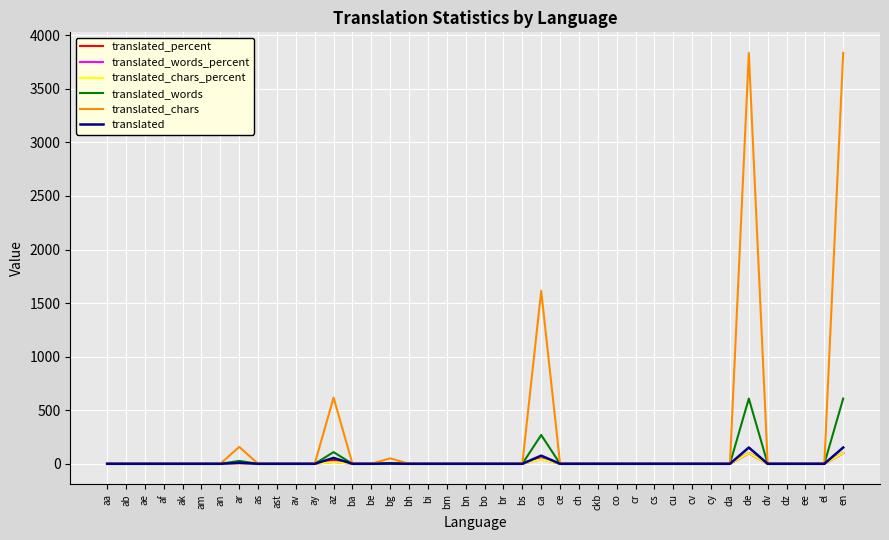

Which series has the widest spread of values?

translated_chars